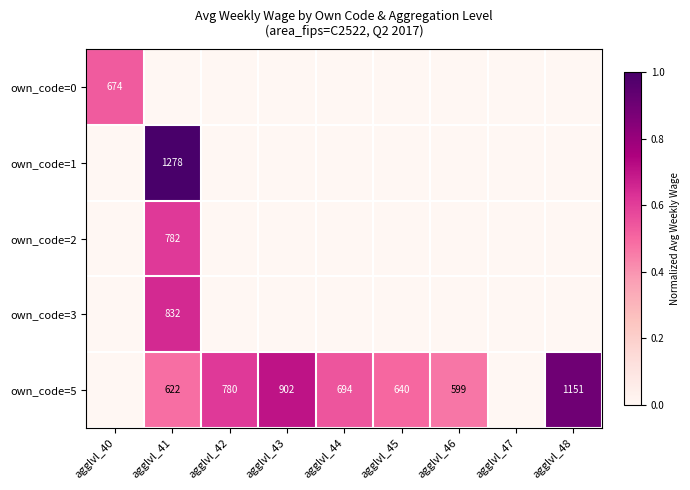

What is the sum of the own_code=5 values at agglvl_43 and agglvl_48?

2053